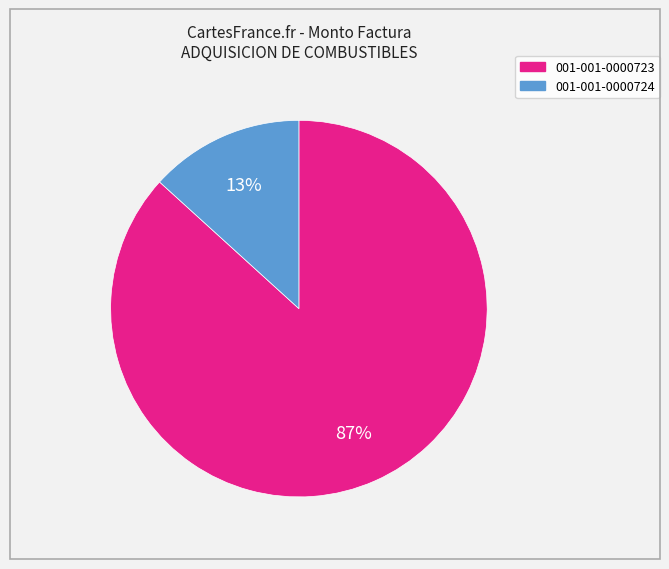

Do 001-001-0000724 and 001-001-0000723 together represent more than half of the pie?

Yes